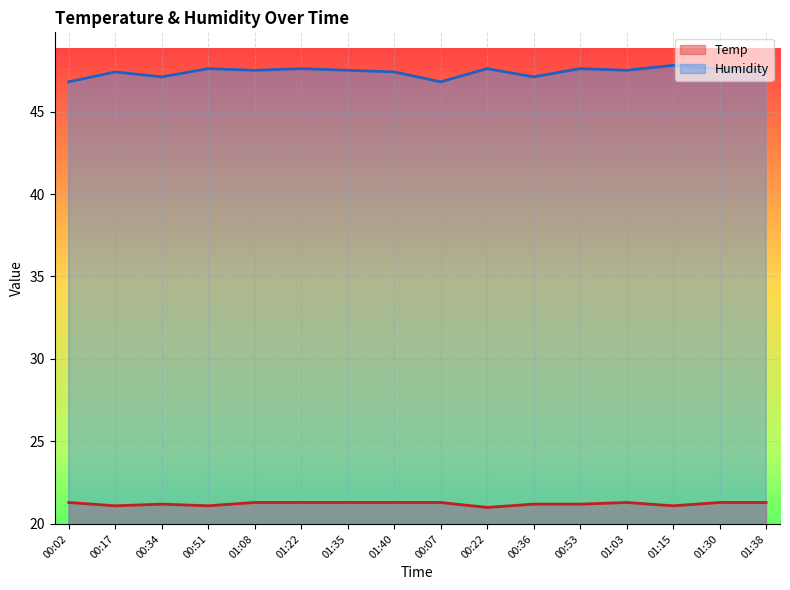

Which category has the lowest value in the Humidity series?

00:02